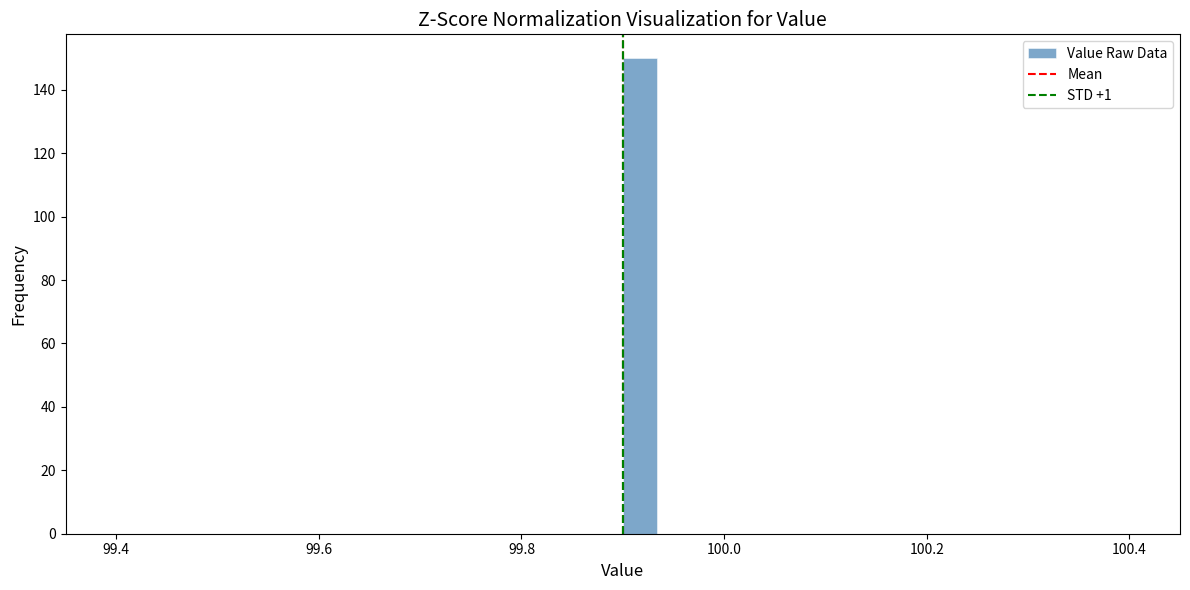

Read against the x-axis, roughly where is the centre of the tallest bar?

99.92